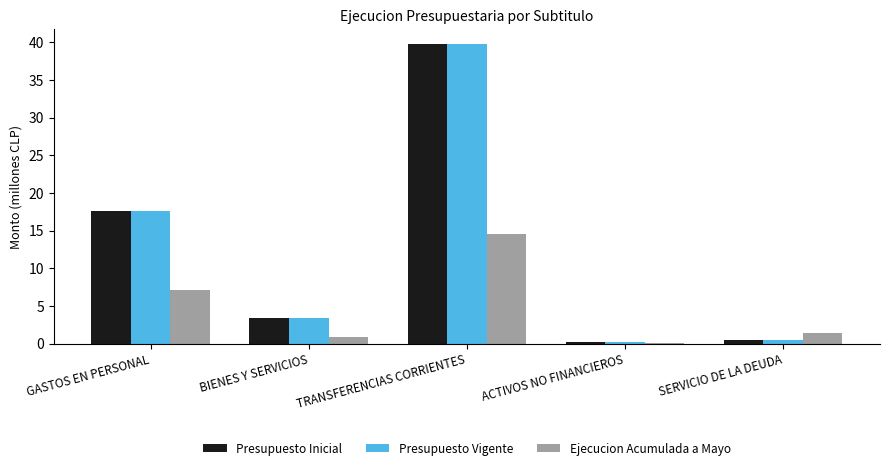

The Ejecucion Acumulada a Mayo series shows 0.9 at BIENES Y SERVICIOS. True or false?

True